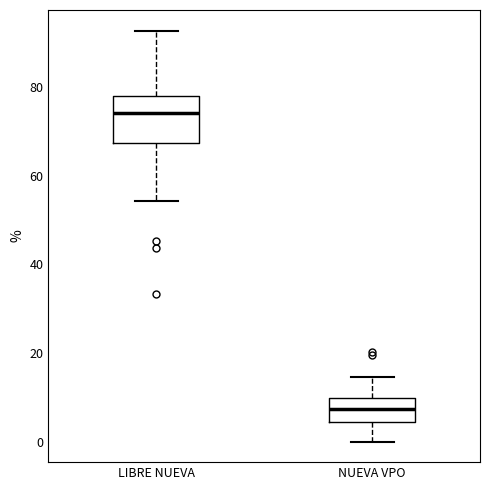

Reading left to right, transcribe this box plot: for each box, give where its median line is, the range the box spans, and where its two whiskers end, as read against the y-axis. The values are not printed on the chart, so give them approximately, as read against the axis.

LIBRE NUEVA: median 74, box 68 to 78, whiskers 54 to 92
NUEVA VPO: median 8, box 4 to 10, whiskers 0 to 14